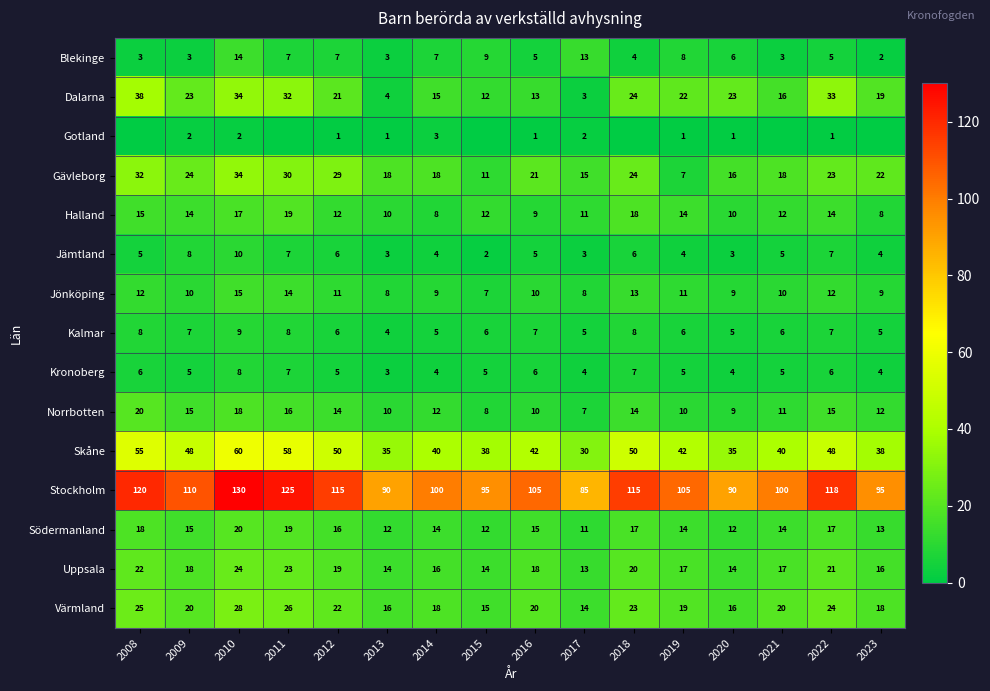

Which category has the highest value across all series?

2010